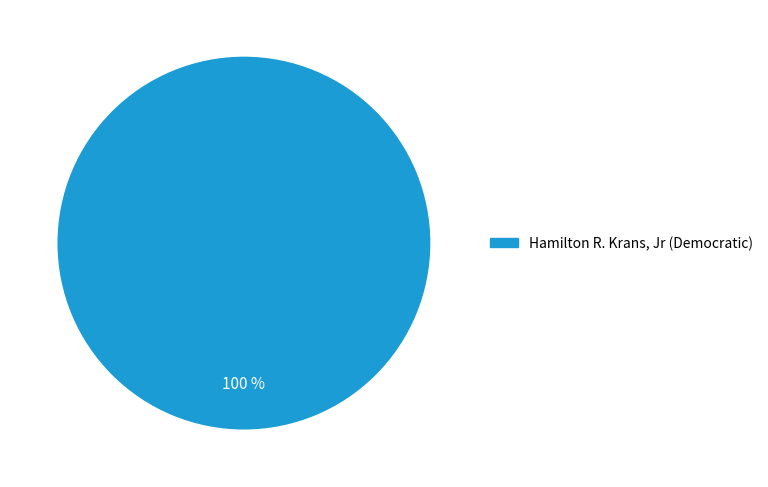

How many slices are in this pie chart?

1